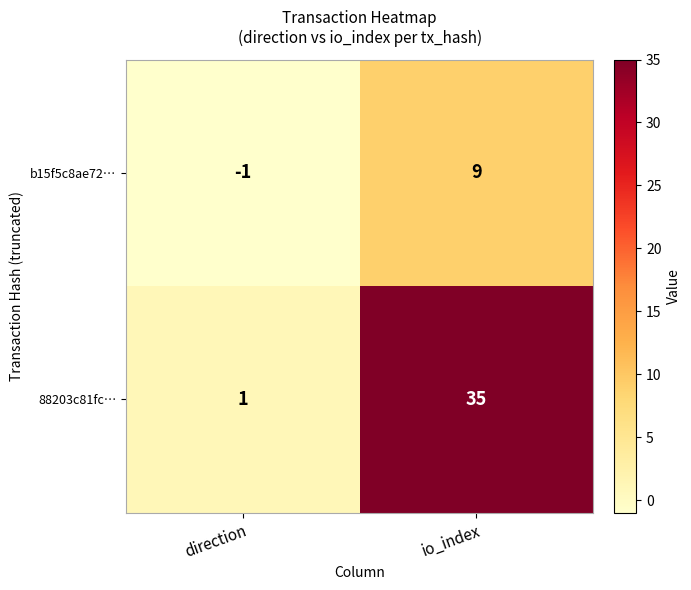

Which series changed the most between direction and io_index?

88203c81fc…